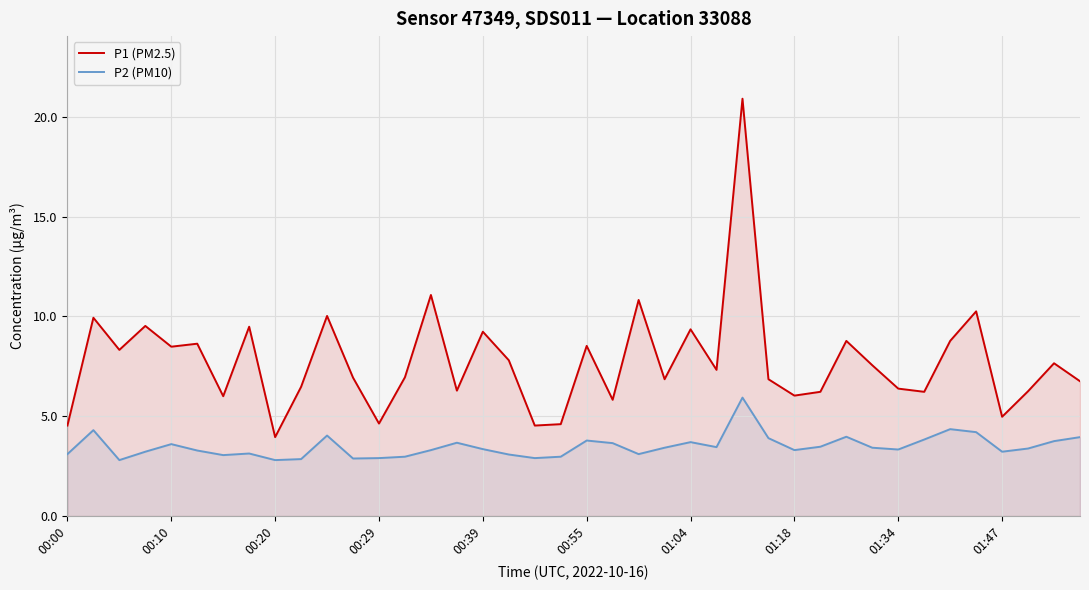

What is the value of the P2 (PM10) point at the 29th from the left?

3.3